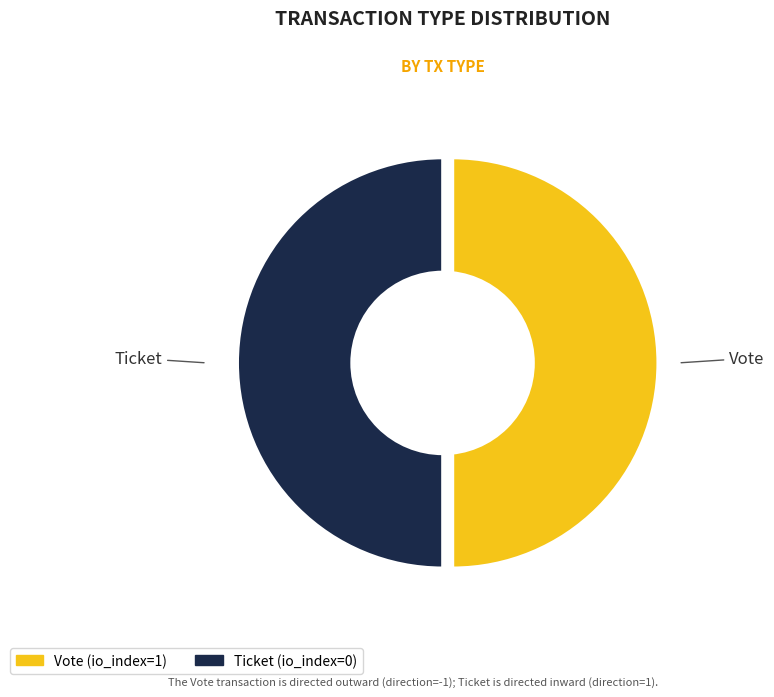

Is Vote the majority of the pie?

Yes